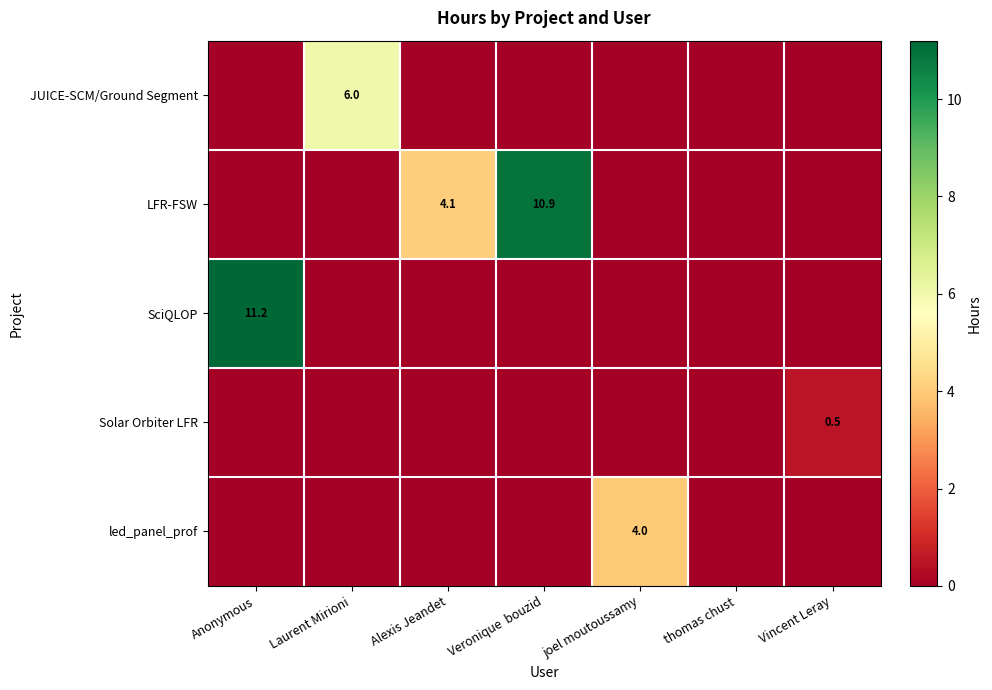

How many categories are shown in the chart?

7